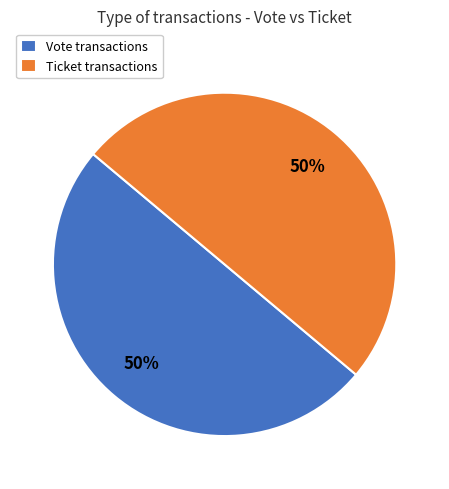

To the nearest percent, what percentage of the pie is Vote?

50%